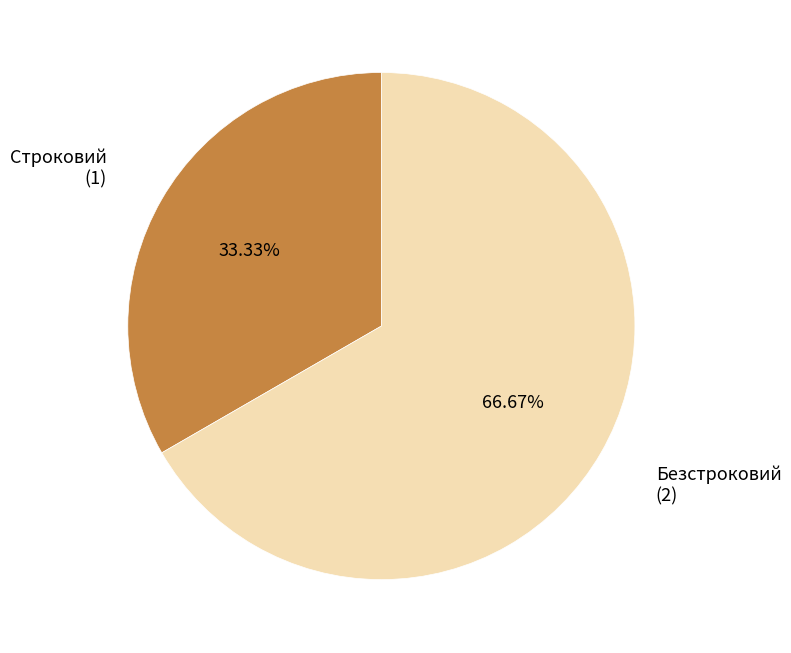

Is there a majority slice in this chart?

Yes